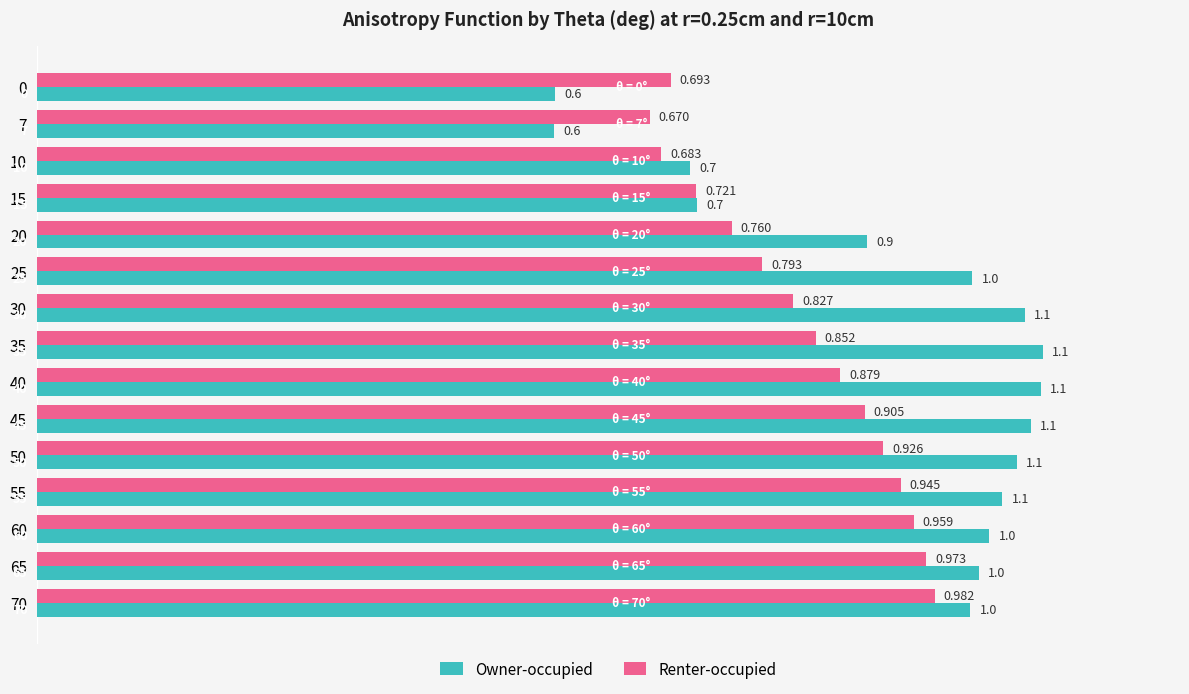

At how many categories does at least one series exceed 0?

15